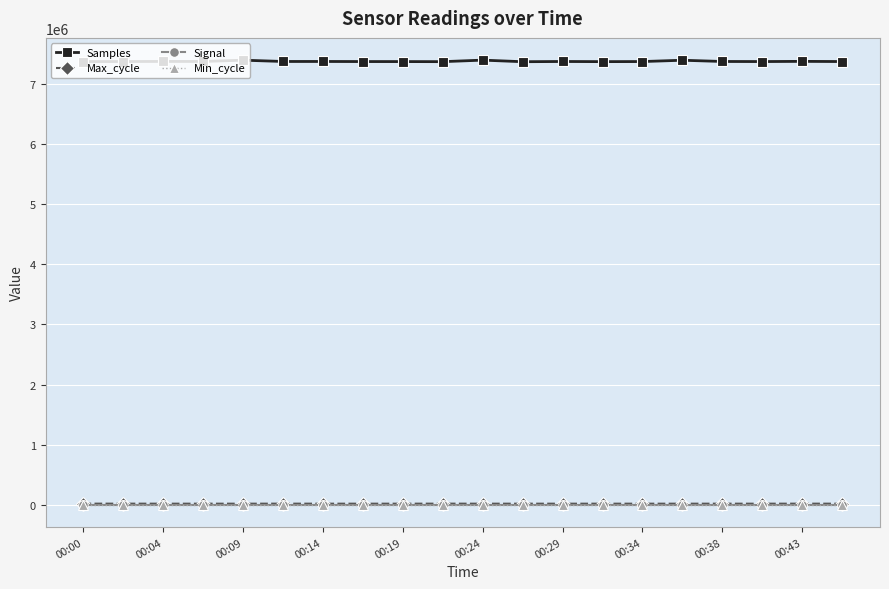

Which series has the largest total across all categories?

Samples